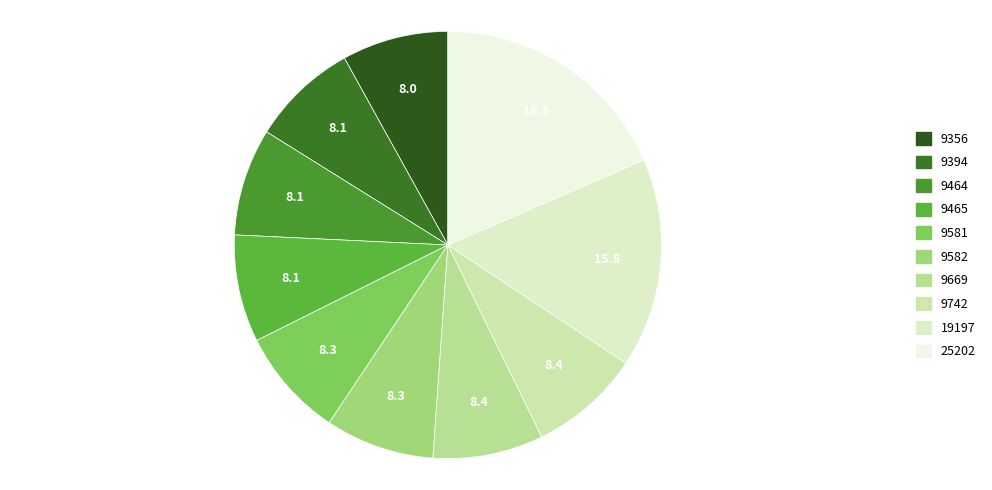

Between 9465 and 9669, which is larger?

9669